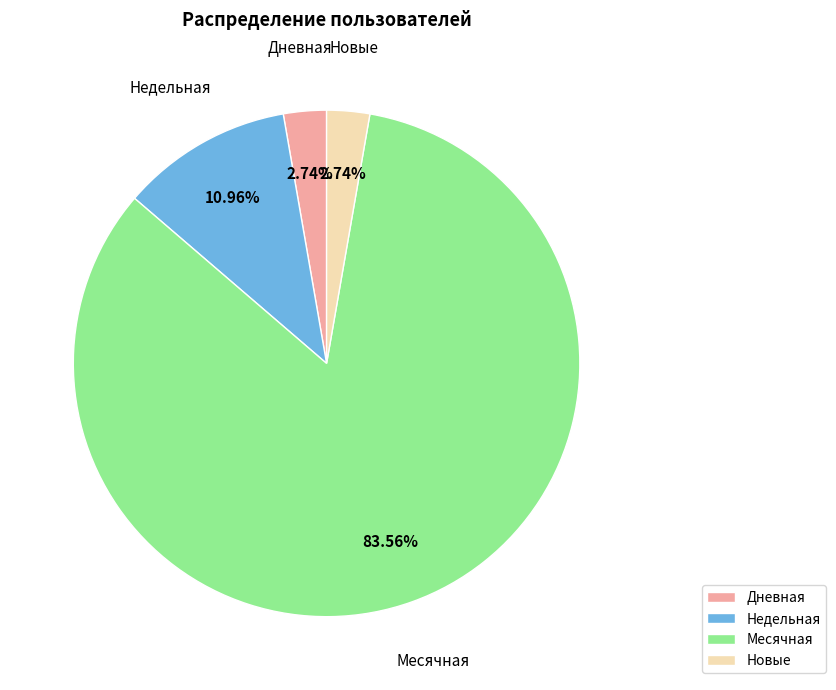

How many slices are in this pie chart?

4